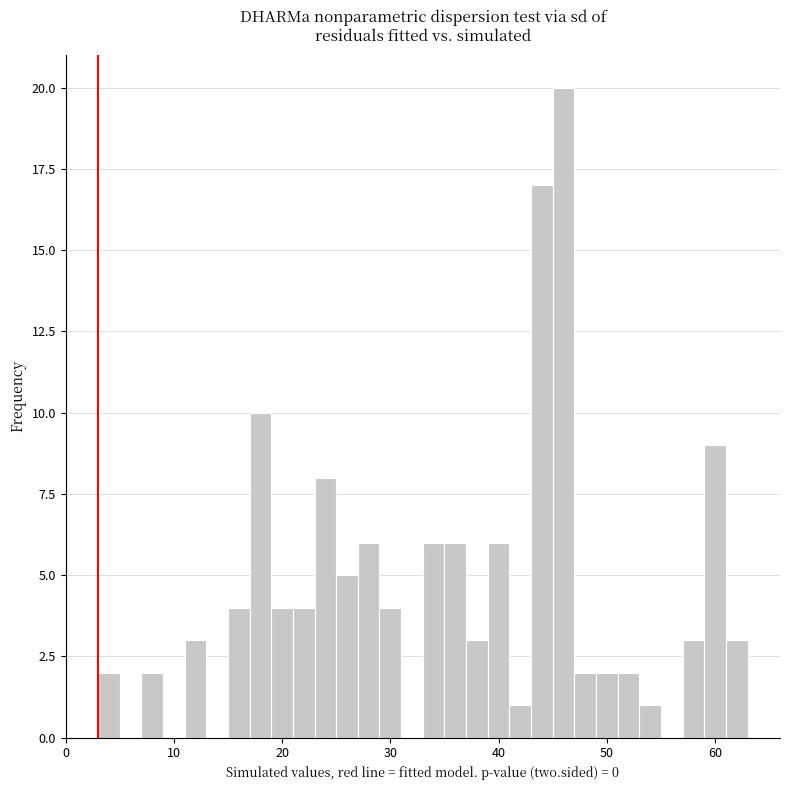

Read against the x-axis, roughly where is the centre of the tallest bar?

46